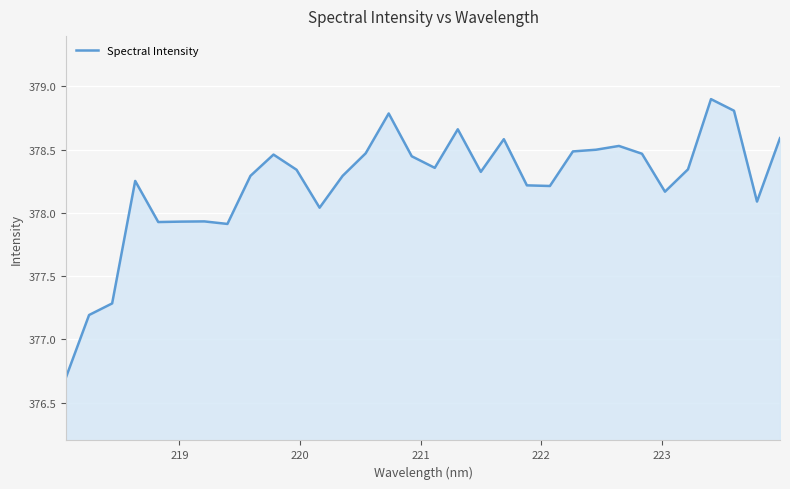

What is the sum of all values?

12103.5